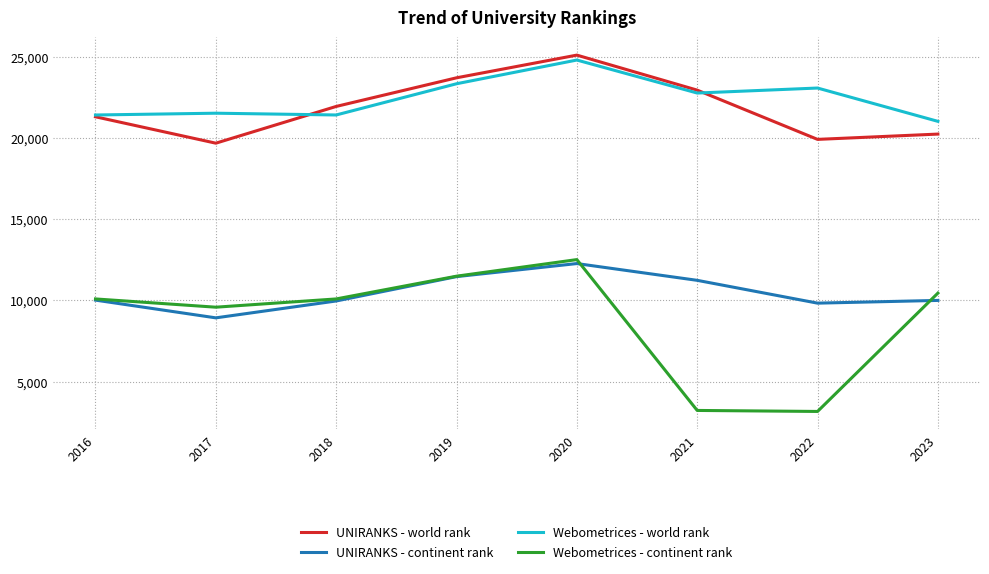

What are all the series names shown in the legend?

UNIRANKS - world rank, UNIRANKS - continent rank, Webometrices - world rank, Webometrices - continent rank